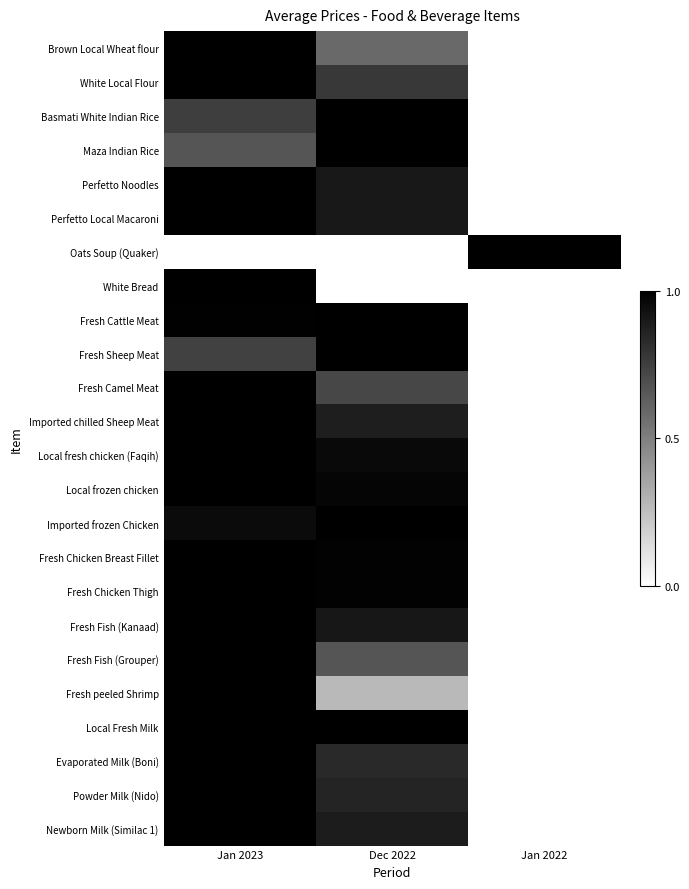

At how many categories does at least one series exceed 0?

3